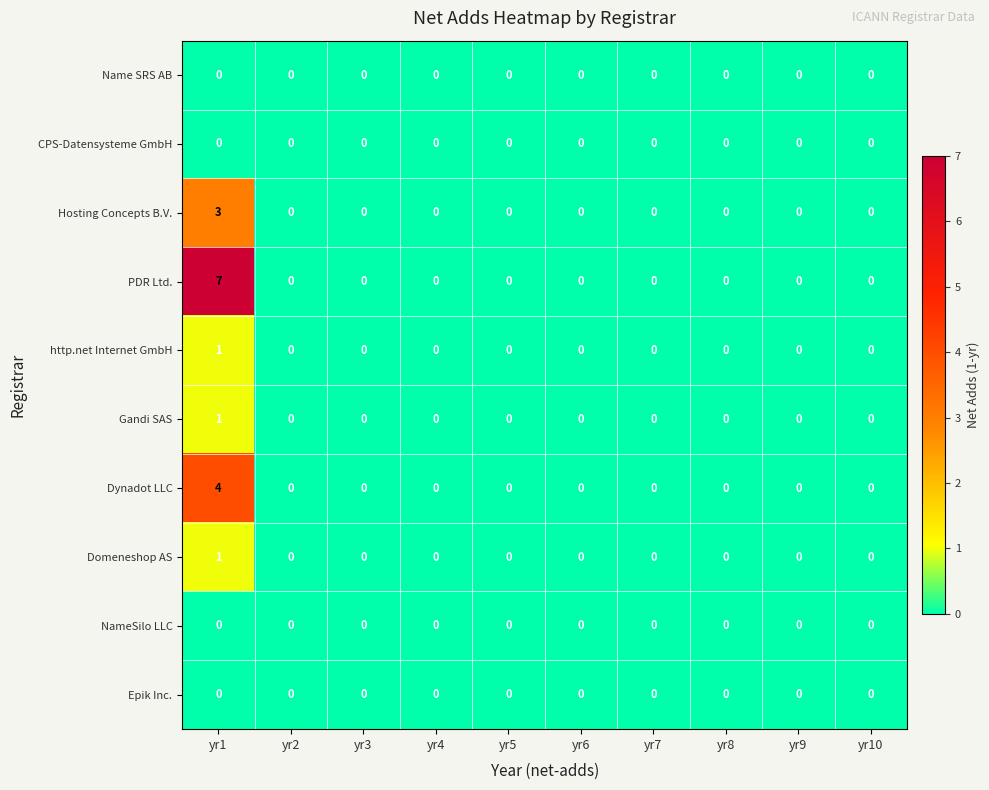

What is the maximum value shown in the chart?

7